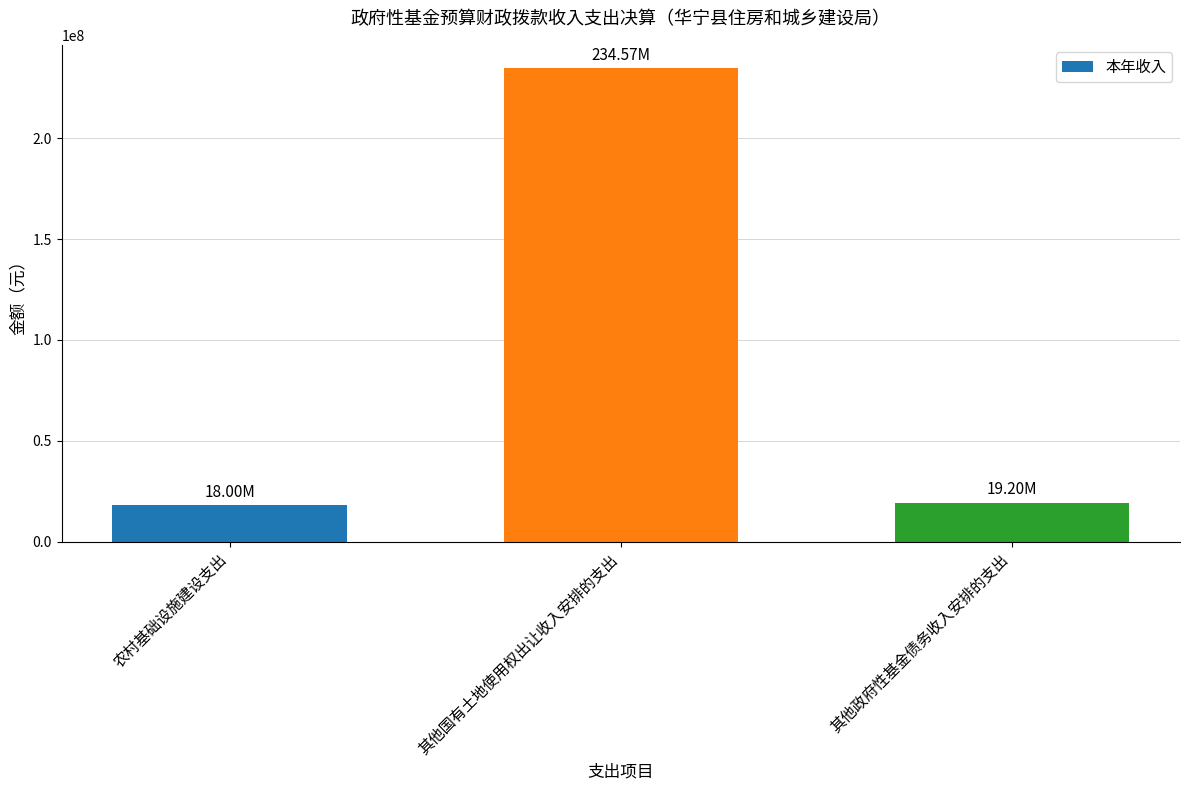

Which has a higher value, 其他国有土地使用权出让收入安排的支出 or 其他政府性基金债务收入安排的支出?

其他国有土地使用权出让收入安排的支出